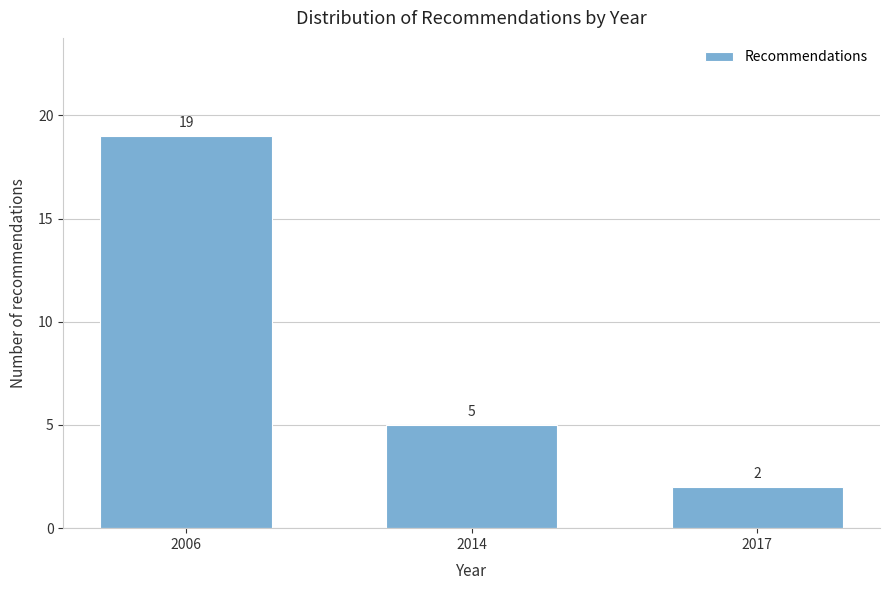

Reading left to right, list all the values displayed in this chart.

19	5	2